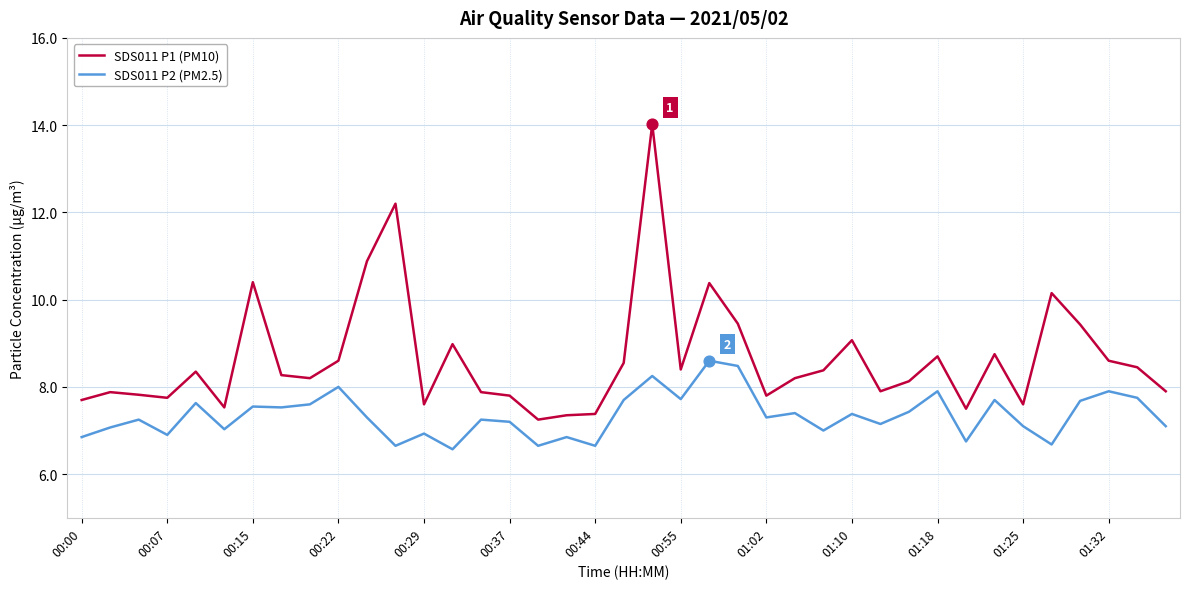

What is the minimum value for SDS011 P2 (PM2.5)?

6.6